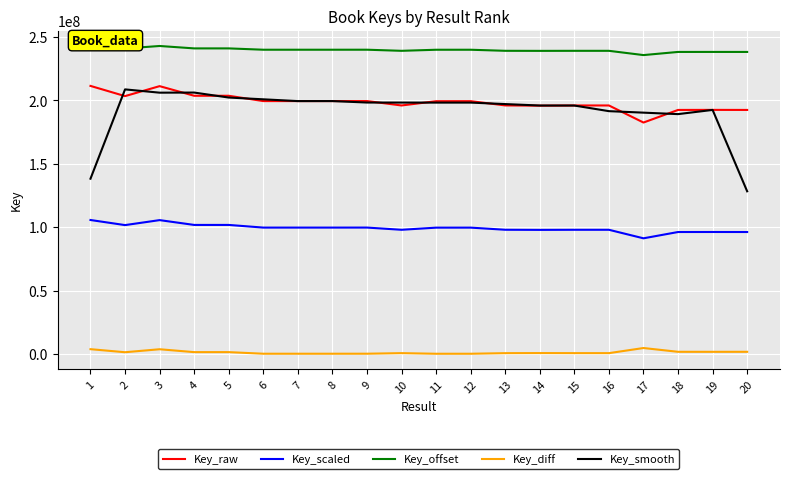

What is the difference between the highest and lowest values at 1?

238955122.7